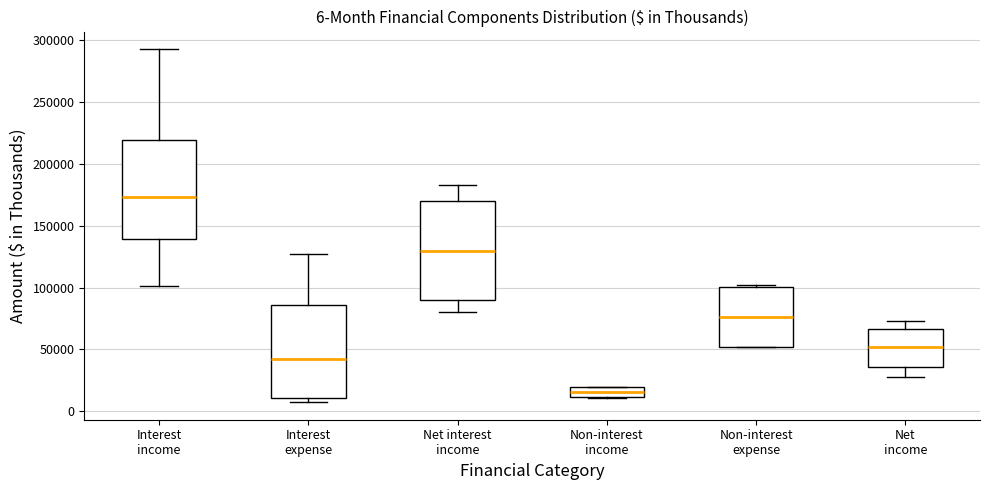

Which box has the lowest median line?

Non-interest income